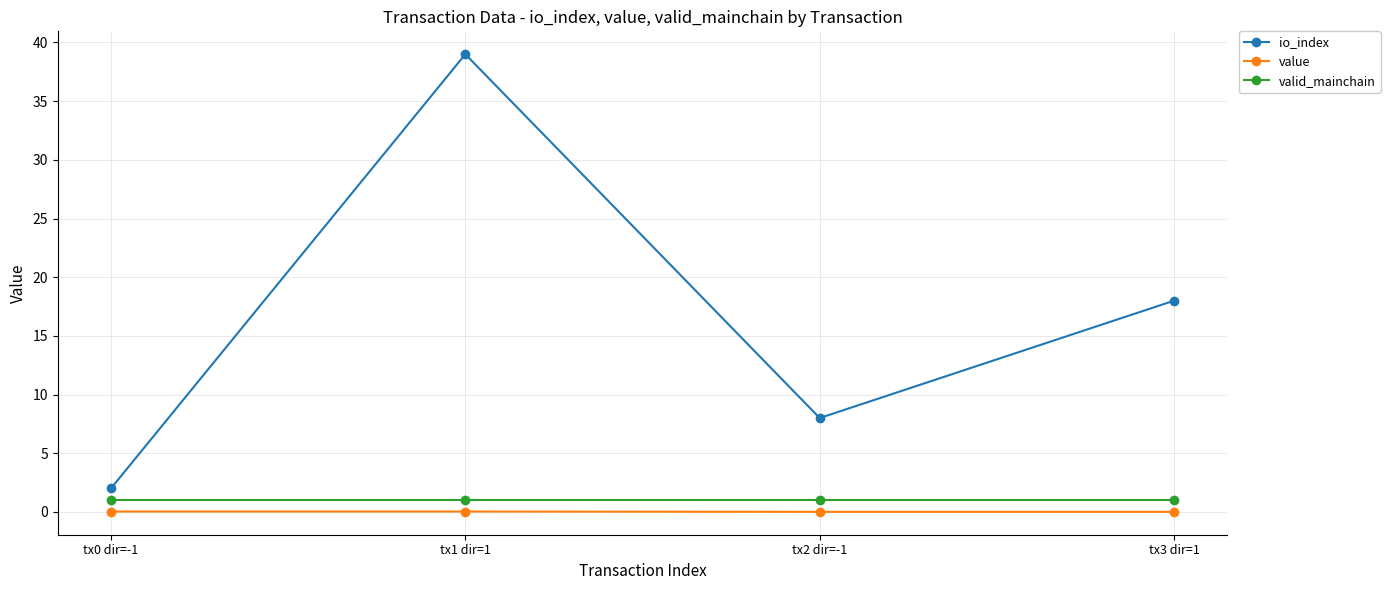

At how many categories does at least one series exceed 36?

1